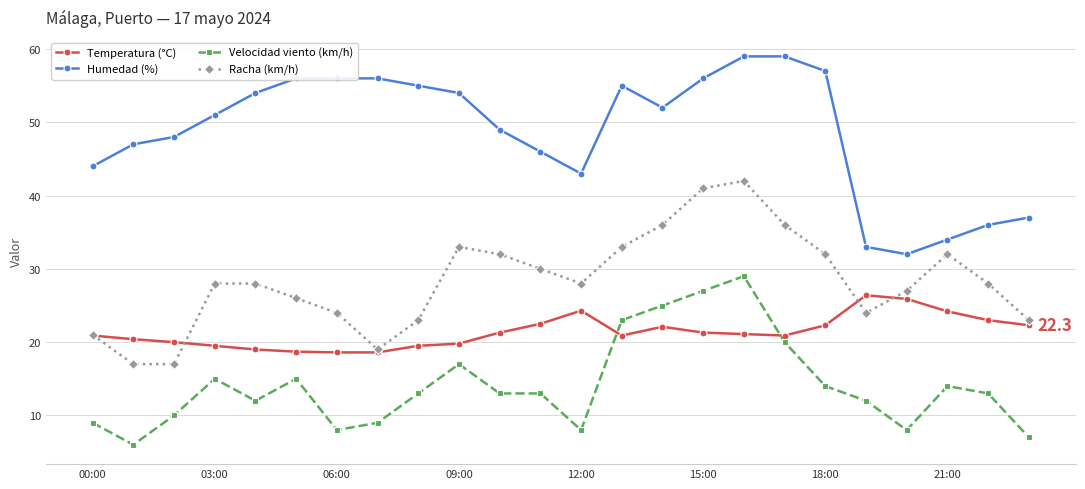

True or false: Velocidad viento (km/h) has more than 2 interior local peaks.

True